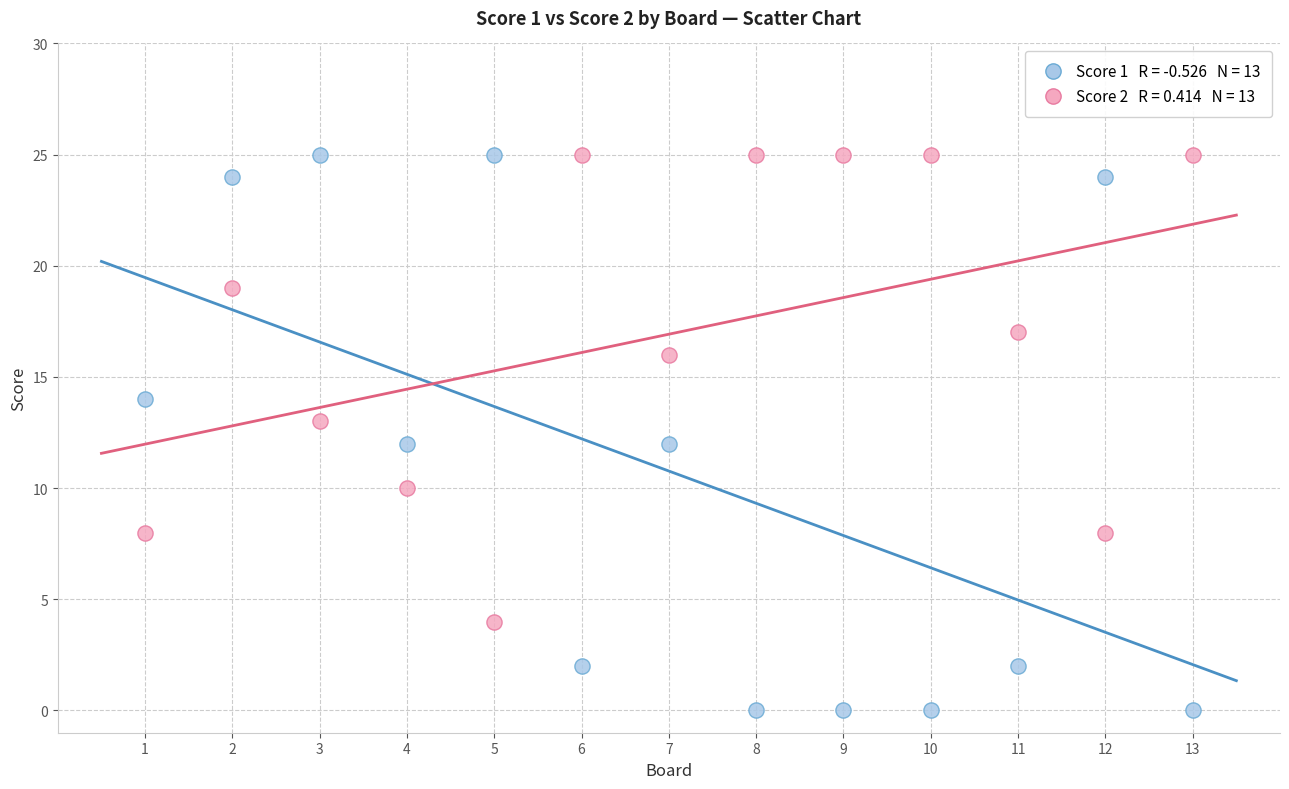

Across all data points, what is the range of X values (max minus min)?

12